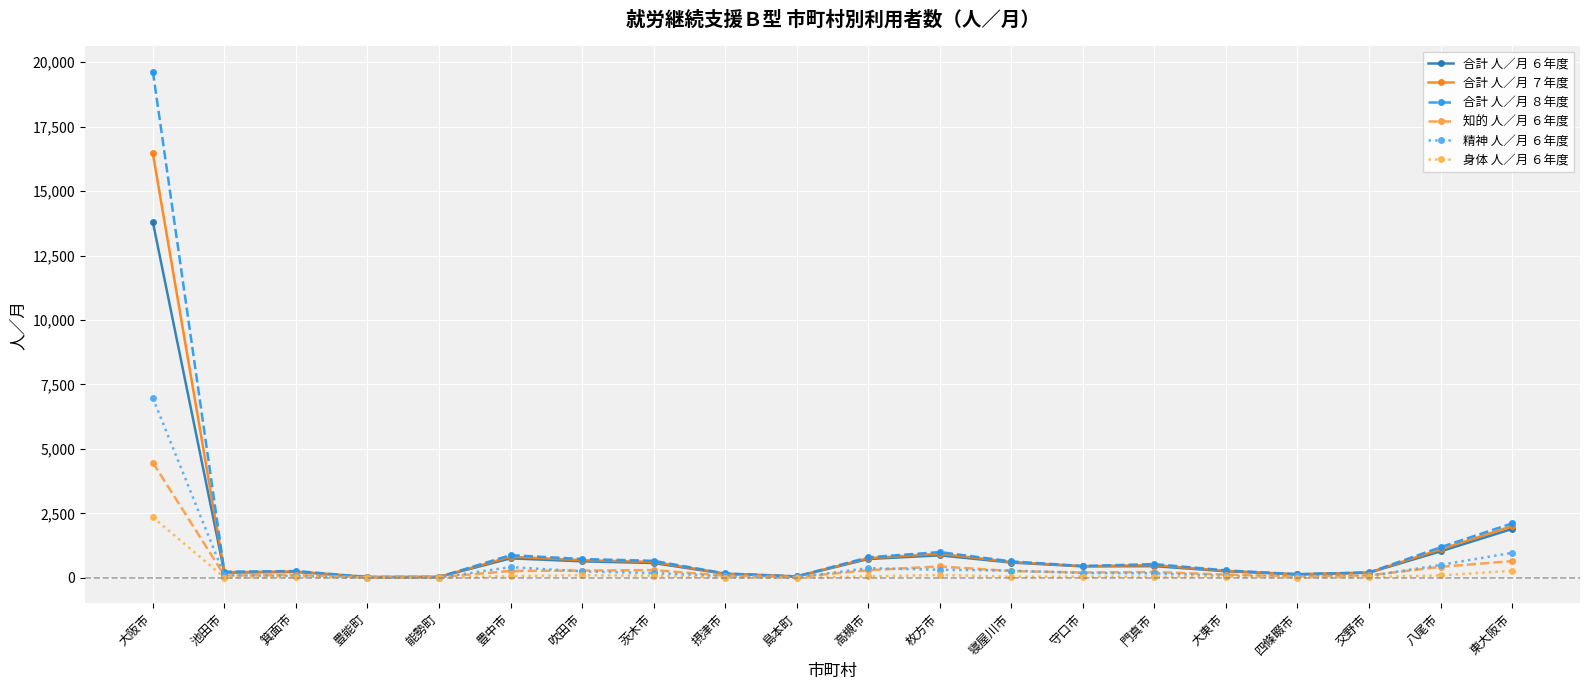

At which category is the sum across all series the highest?

大阪市